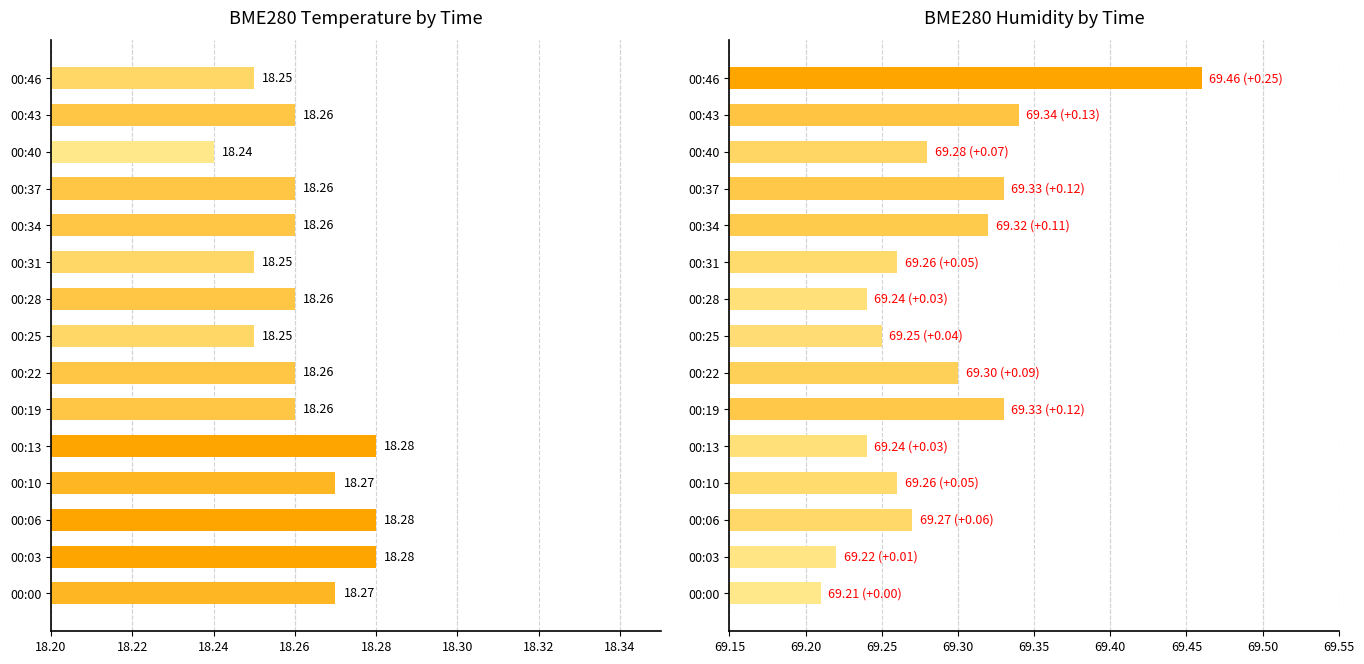

Is it true that BME280_temperature equals 5.7 at 00:25?

False